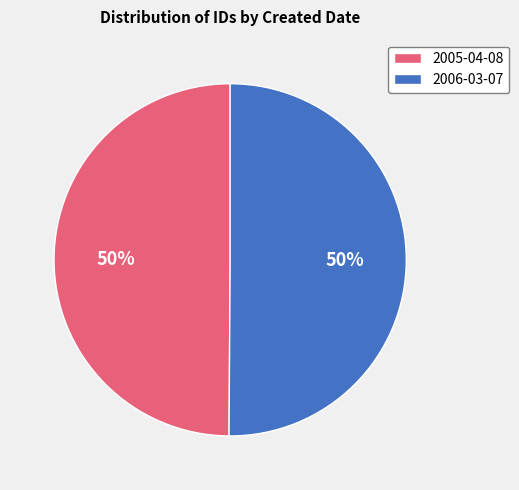

To the nearest percent, what is the average slice percentage?

50%